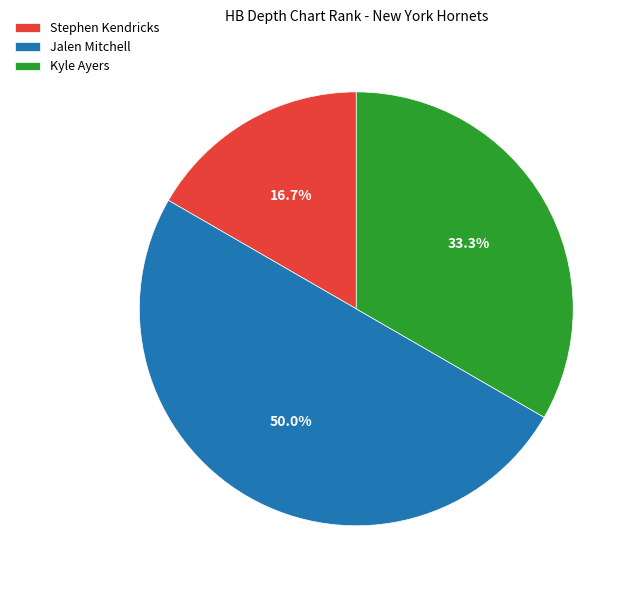

How many segments does this pie chart have?

3